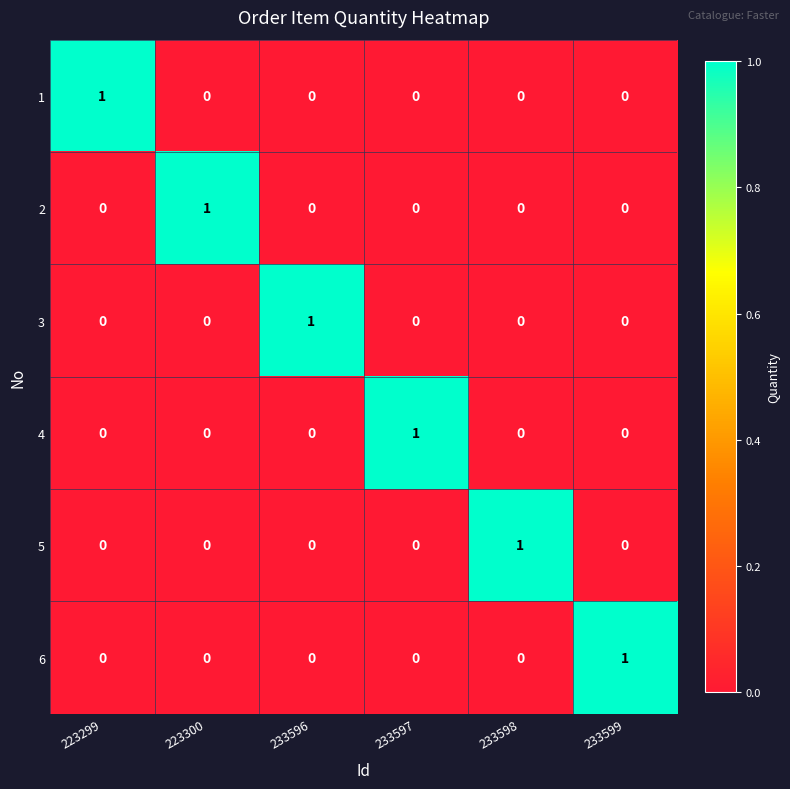

Count the 6 values in the range 0 to 1.

6